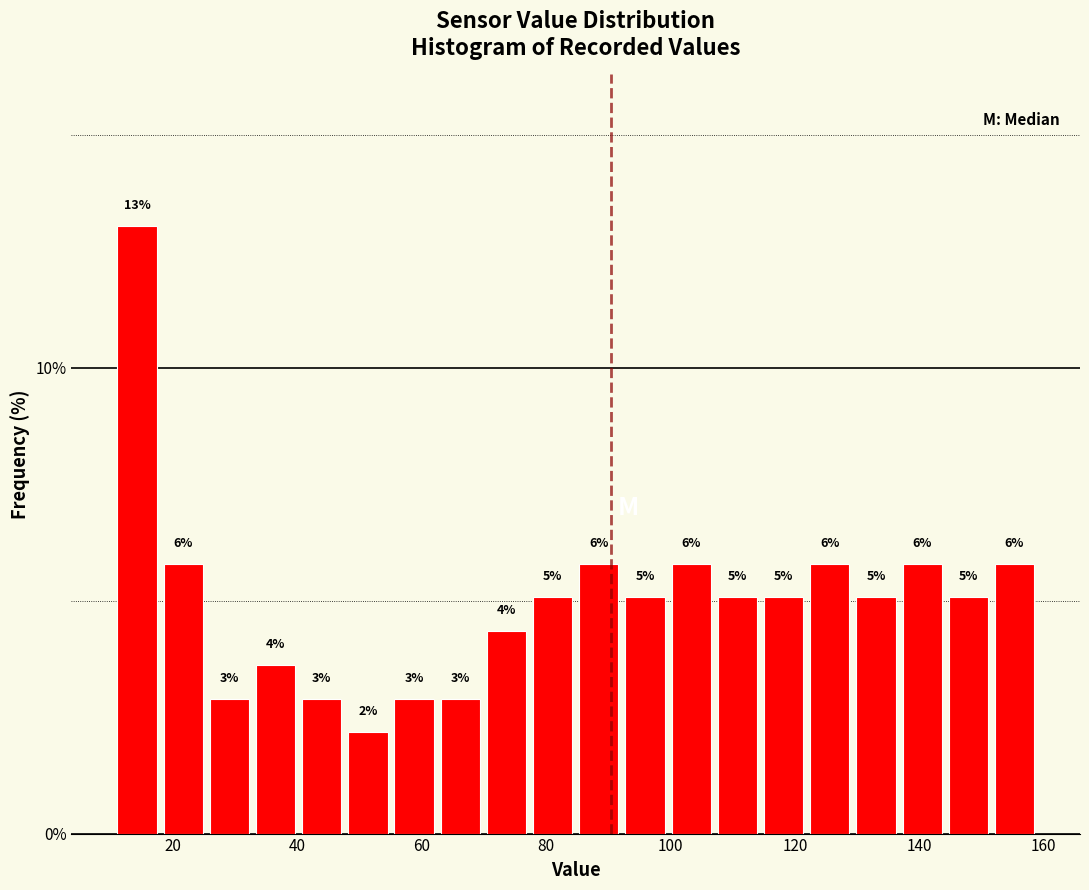

Read against the x-axis, roughly where is the centre of the tallest bar?

14